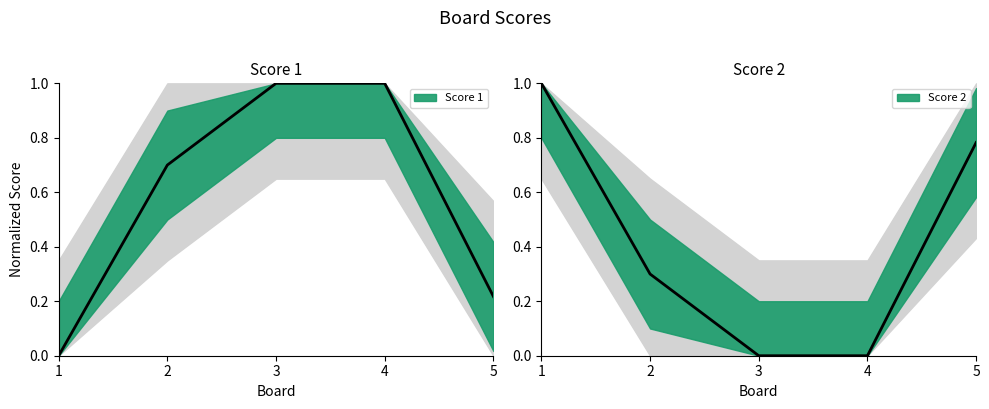

List the series in order of their overall mean, lowest first.

Score 2, Score 1